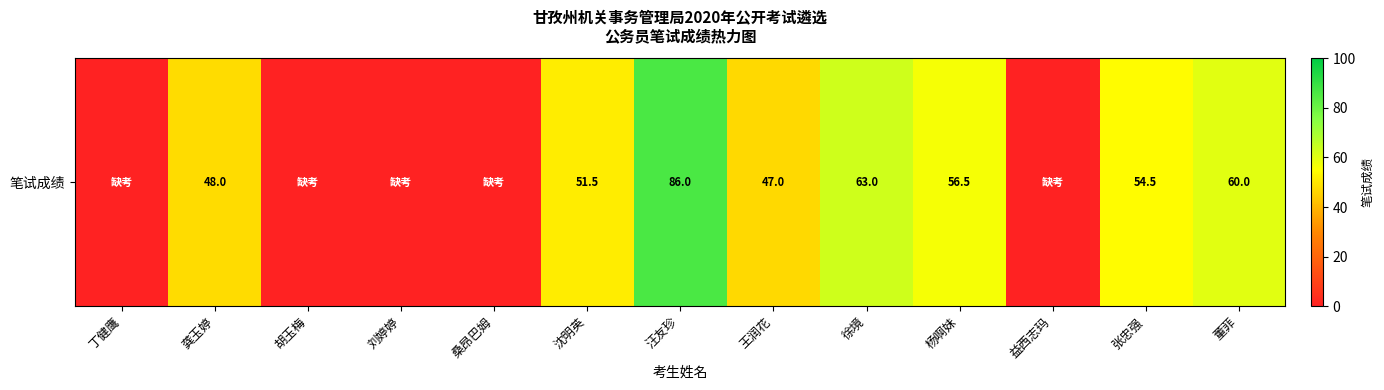

Rank the categories by value from lowest to highest.

丁健鹰, 胡玉梅, 刘婷婷, 桑昂巴姆, 益西志玛, 王润花, 龚玉婷, 沈明英, 张忠强, 杨啊妹, 董菲, 徐境, 汪友珍